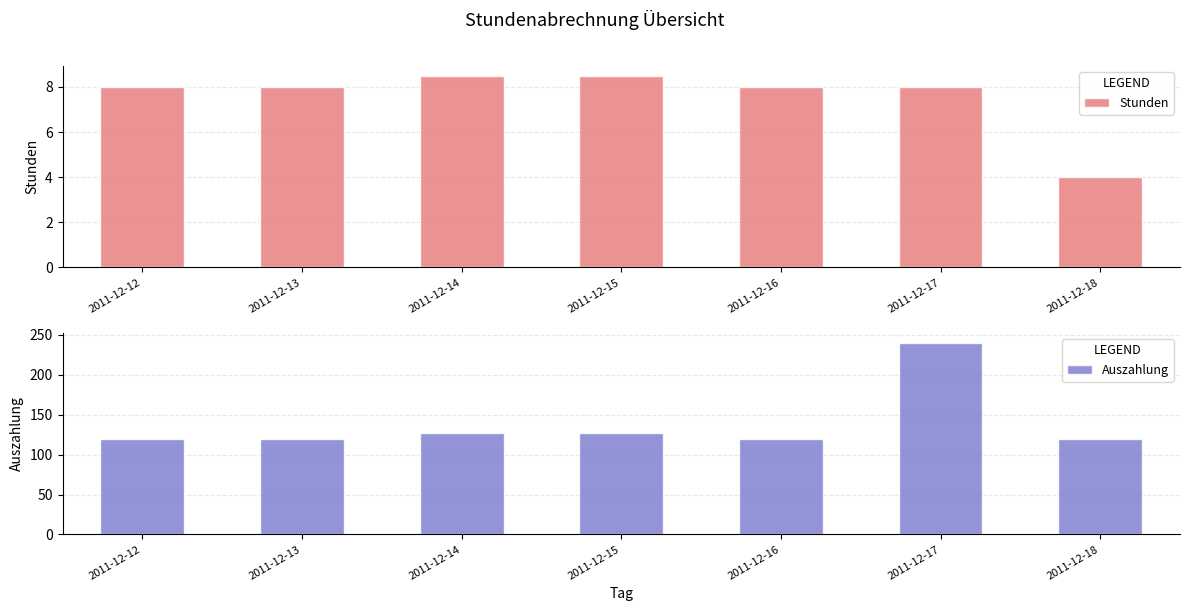

The value of Stunden at 2011-12-18 is 4.0. True or false?

True